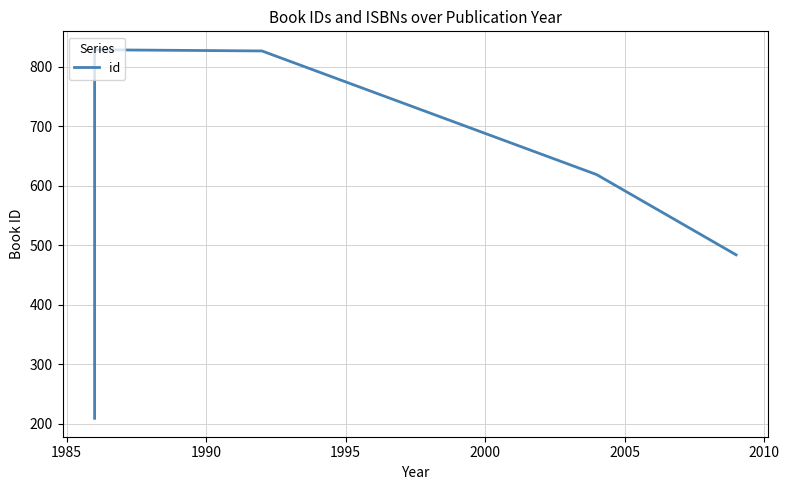

How many values exceed 484?

3